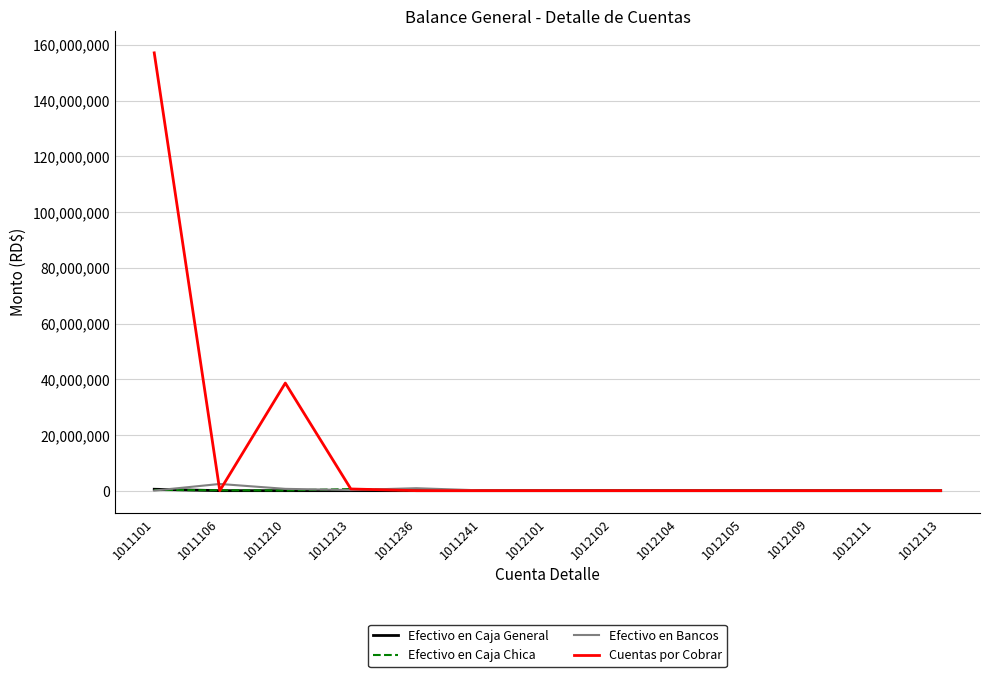

Which series has the largest range (max minus min)?

Cuentas por Cobrar